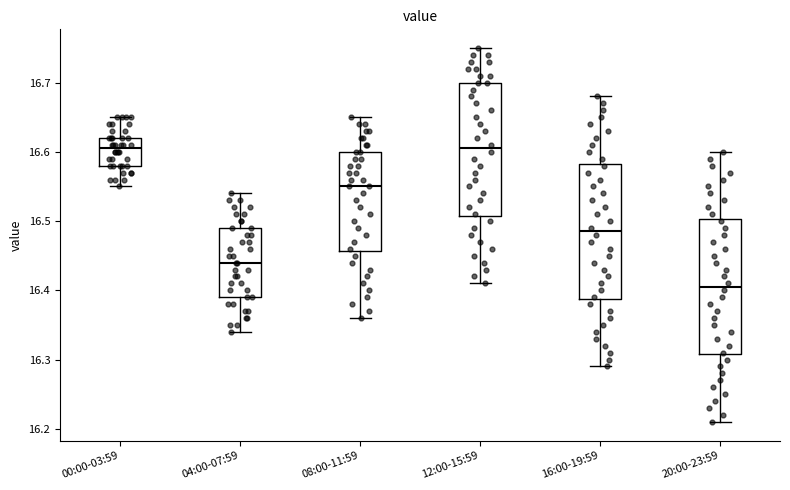

Where does the median line of the box for 16:00-19:59 sit on the y-axis? The values are not printed on the chart, so give them approximately, as read against the axis.

16.49